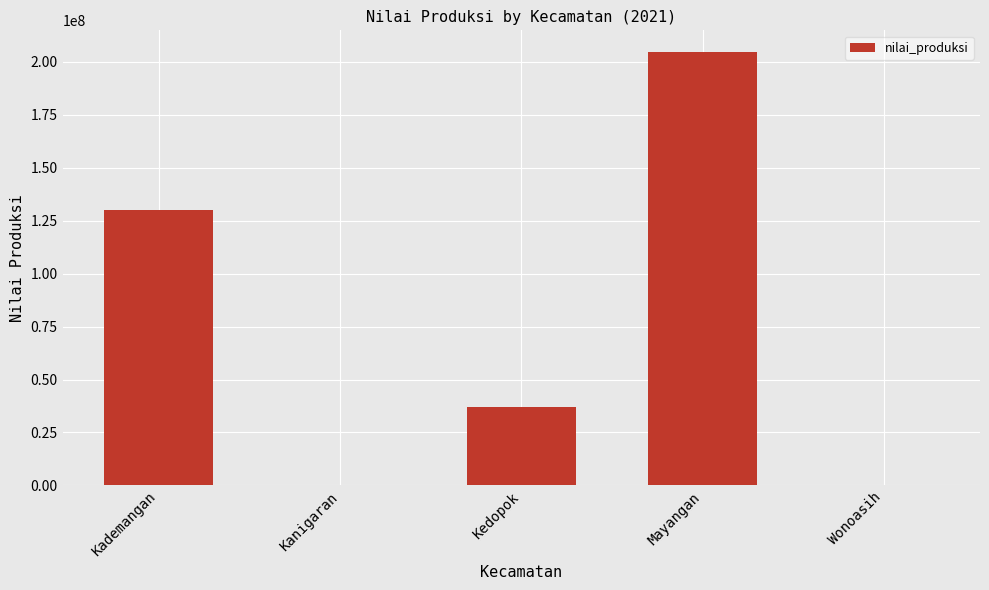

How many series are shown in this chart?

1